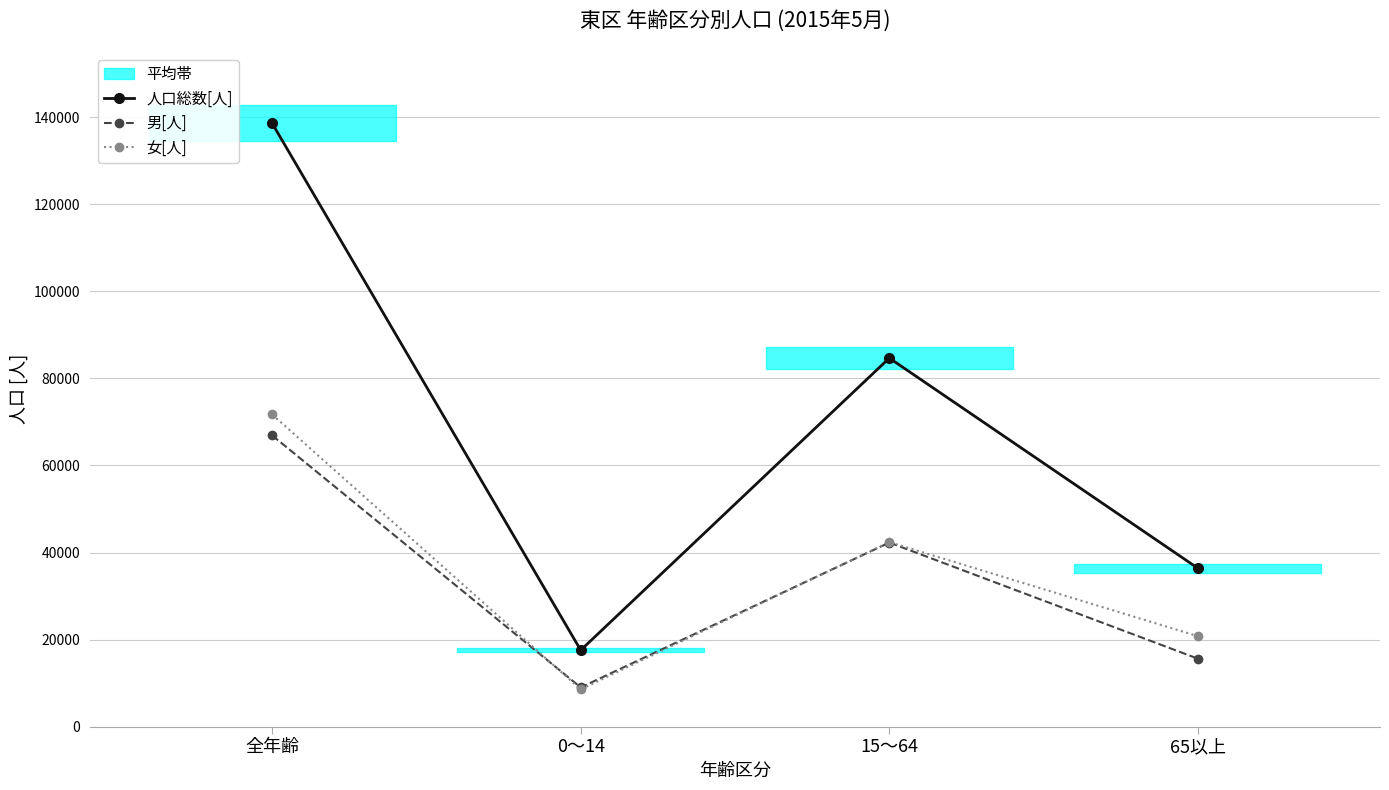

What is the total value across all series at 65以上?

72774